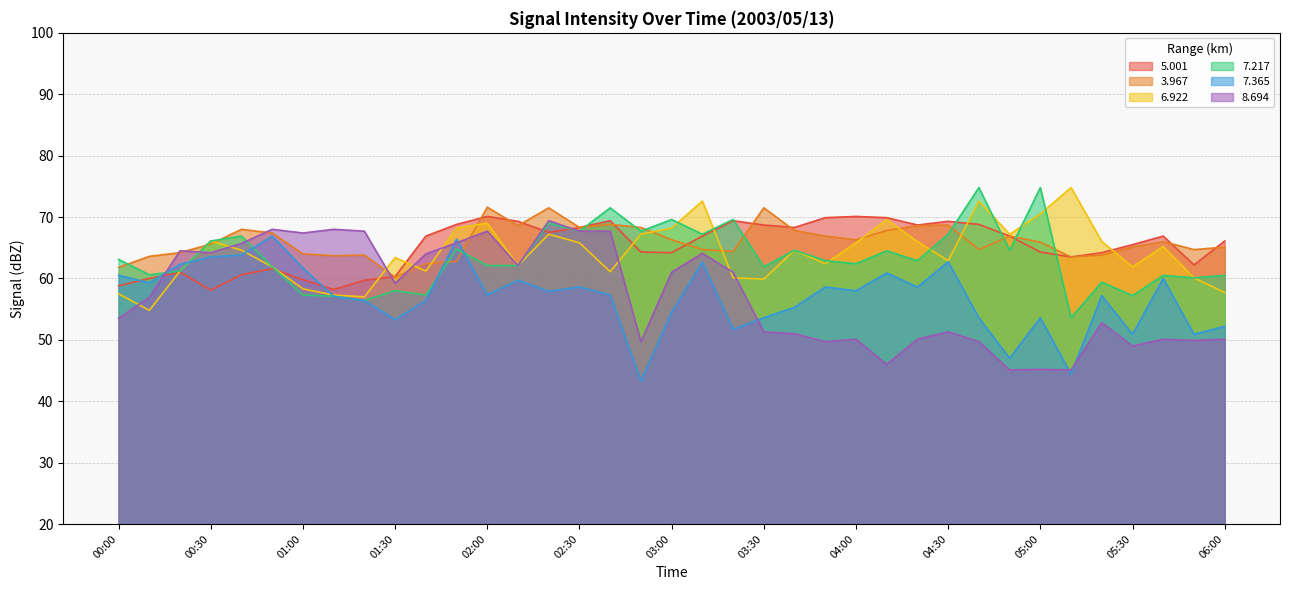

Where is the first local maximum for   5.001?

00:20